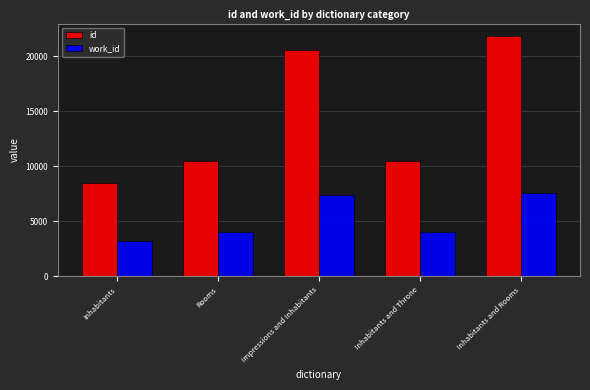

Which label corresponds to the smallest value in the chart?

Inhabitants